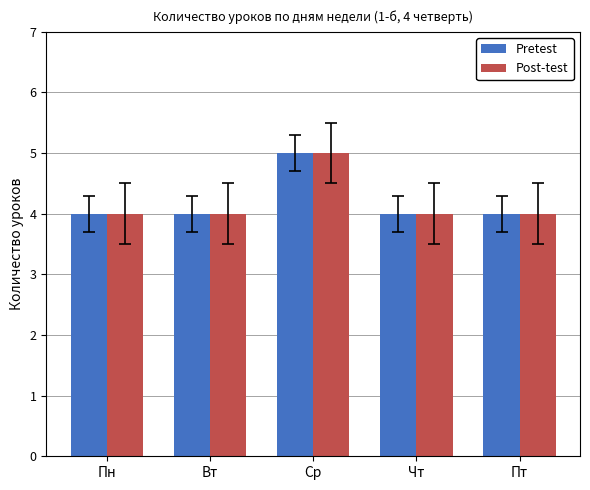

What is the value of the Pretest bar at the 1st from the left?

4